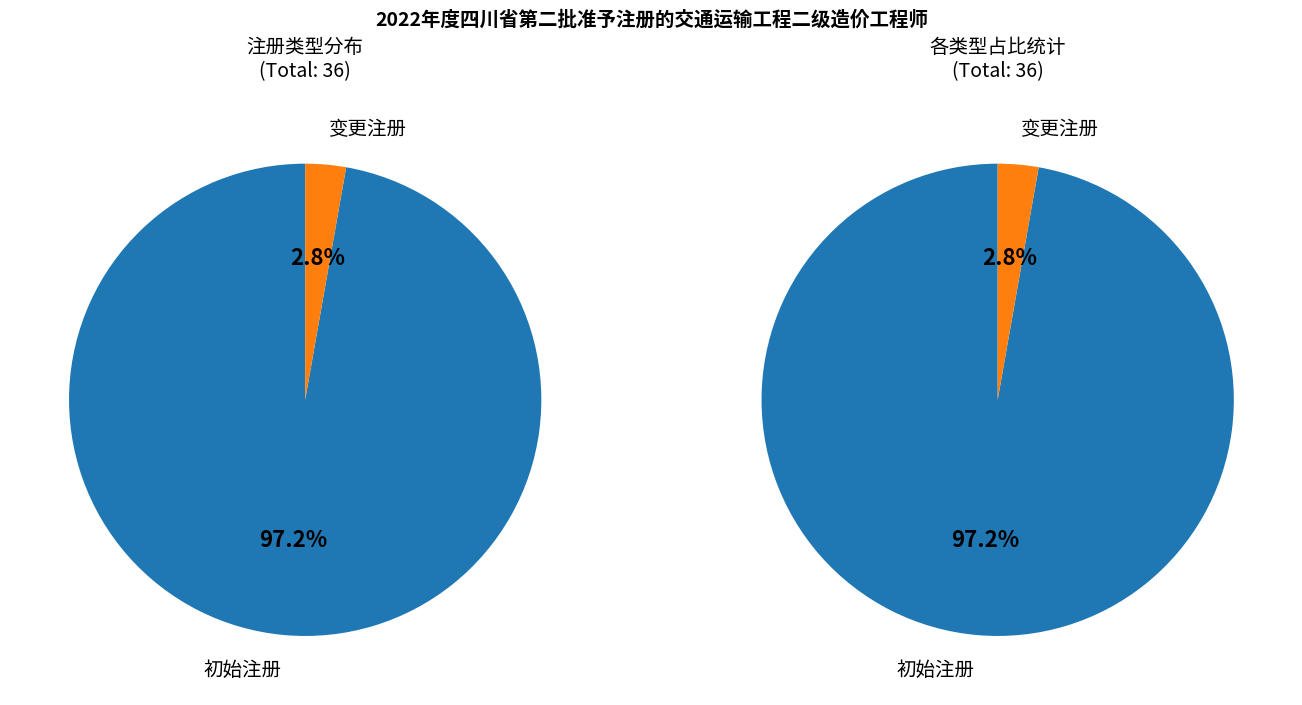

Is the sum of 变更注册 and 初始注册 greater than half?

Yes